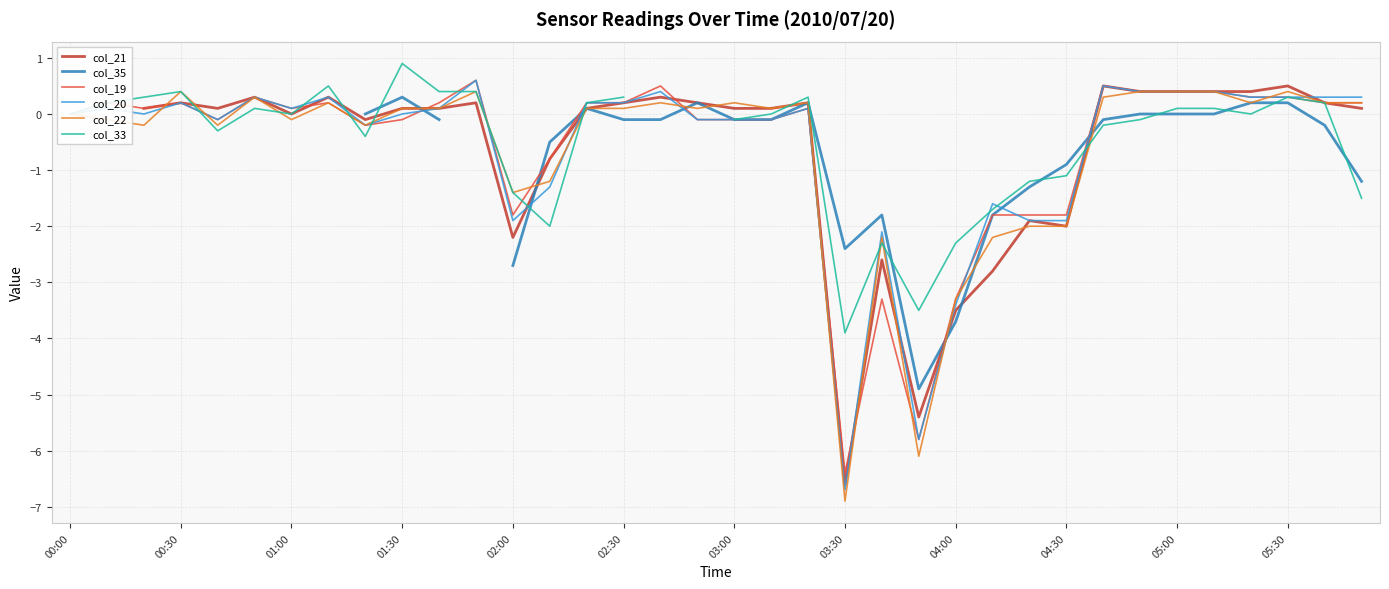

What are all the series names shown in the legend?

col_21, col_35, col_19, col_20, col_22, col_33